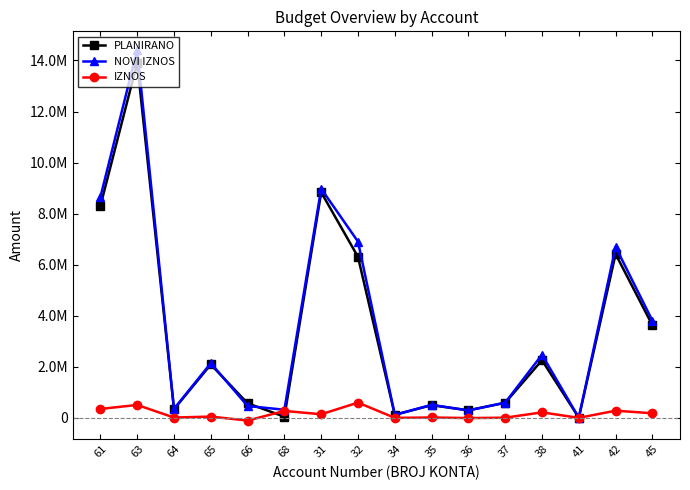

The PLANIRANO series shows 11944 at 41. True or false?

False